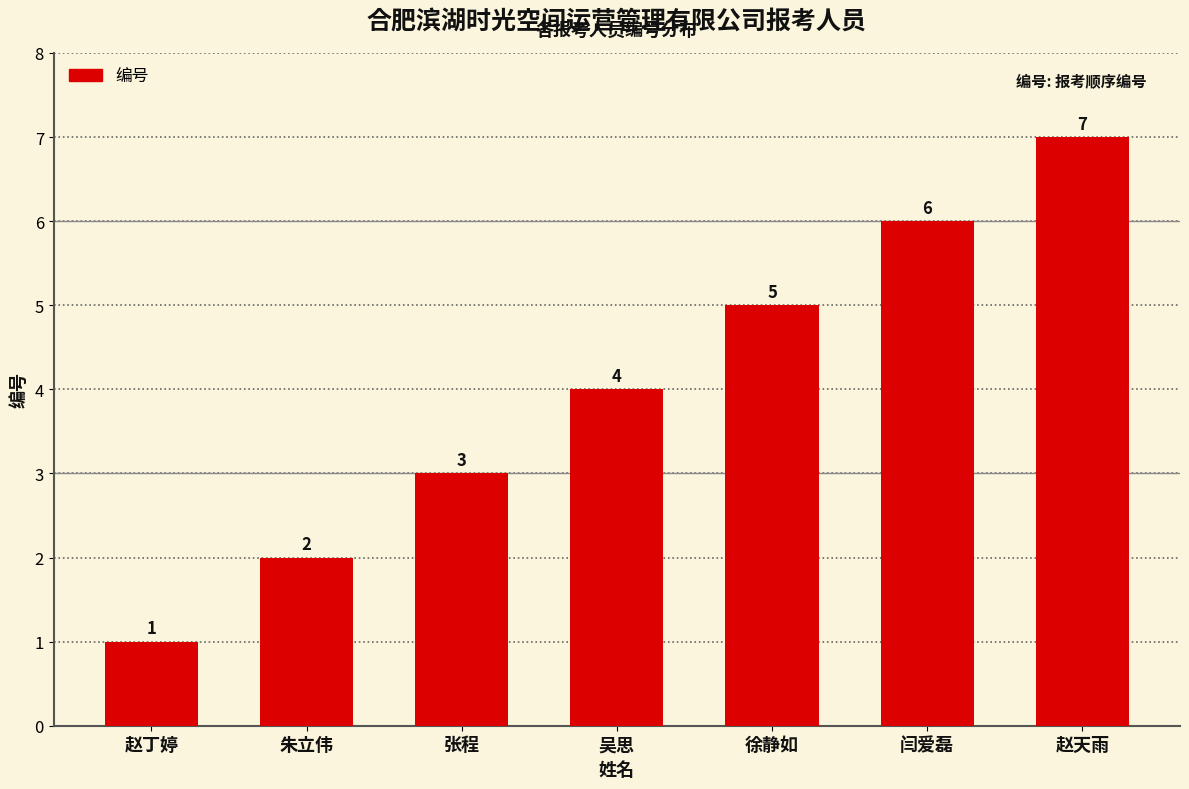

What is the label of the 3rd bar from the left?

张程